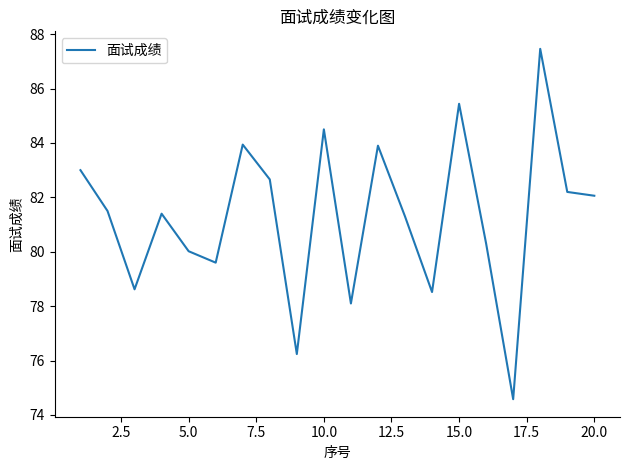

What is the difference between the maximum and minimum values?

12.9